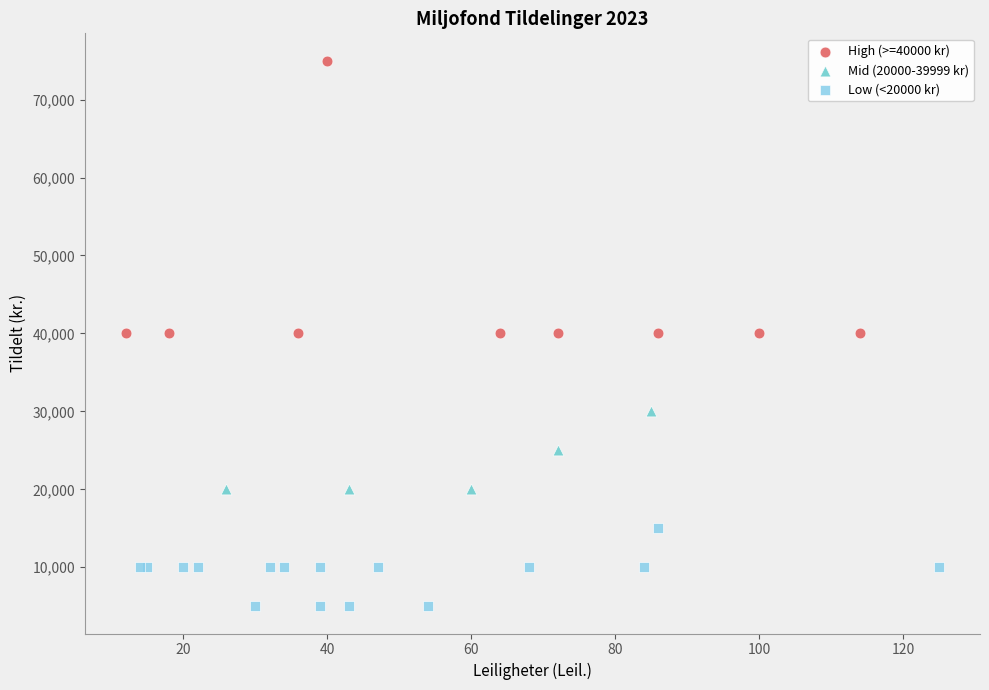

Which series has the widest spread of Y values?

High (>=40000 kr)